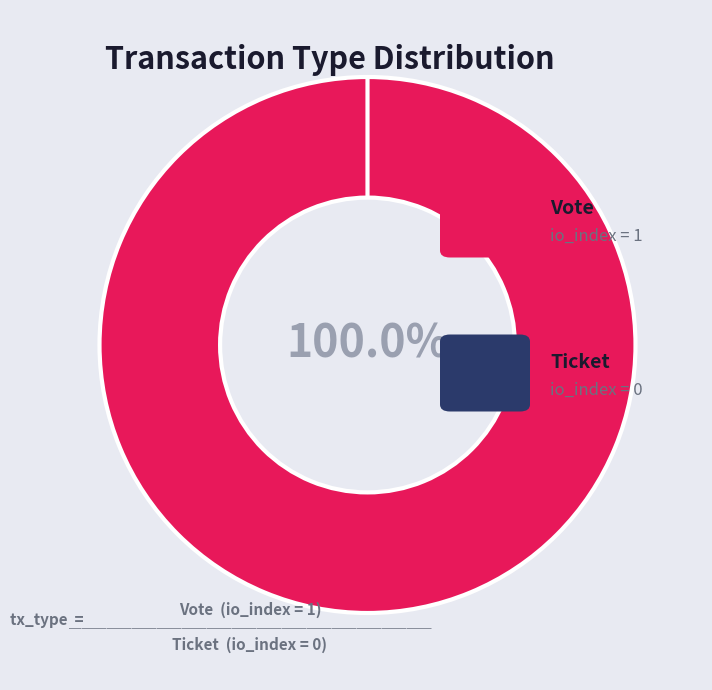

True or false: Vote (io_index=1) accounts for 99% of the total.

False